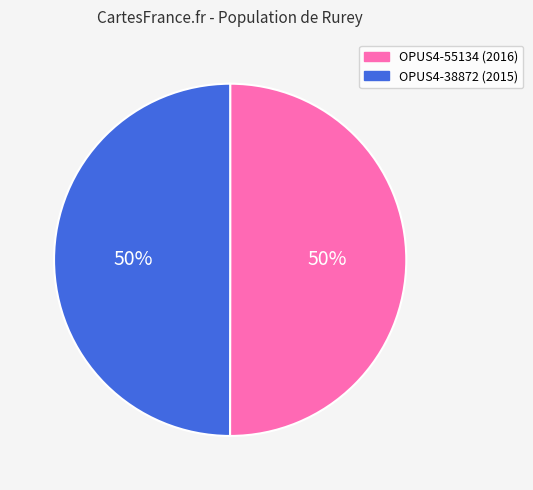

Is it true that OPUS4-55134 is 39% of the pie?

False